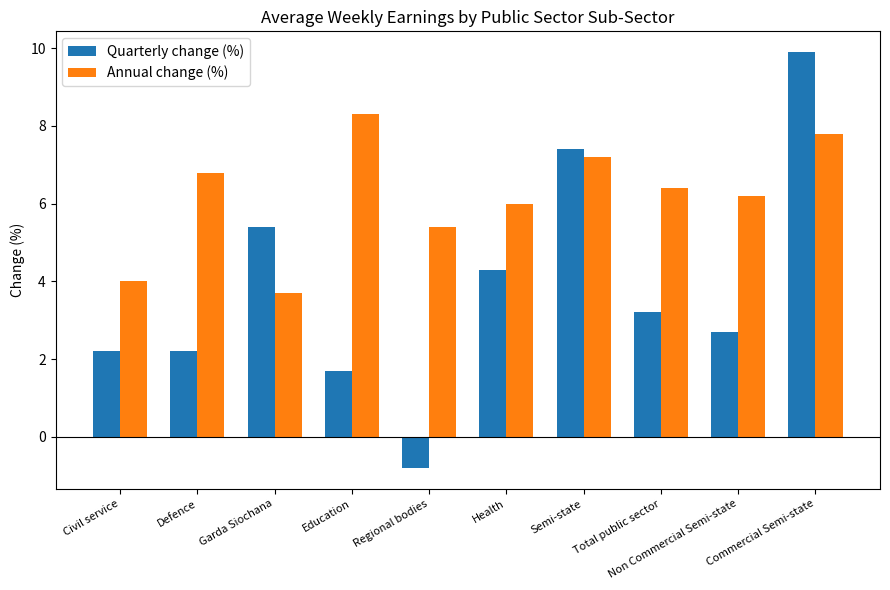

What position from the left is Regional bodies?

5